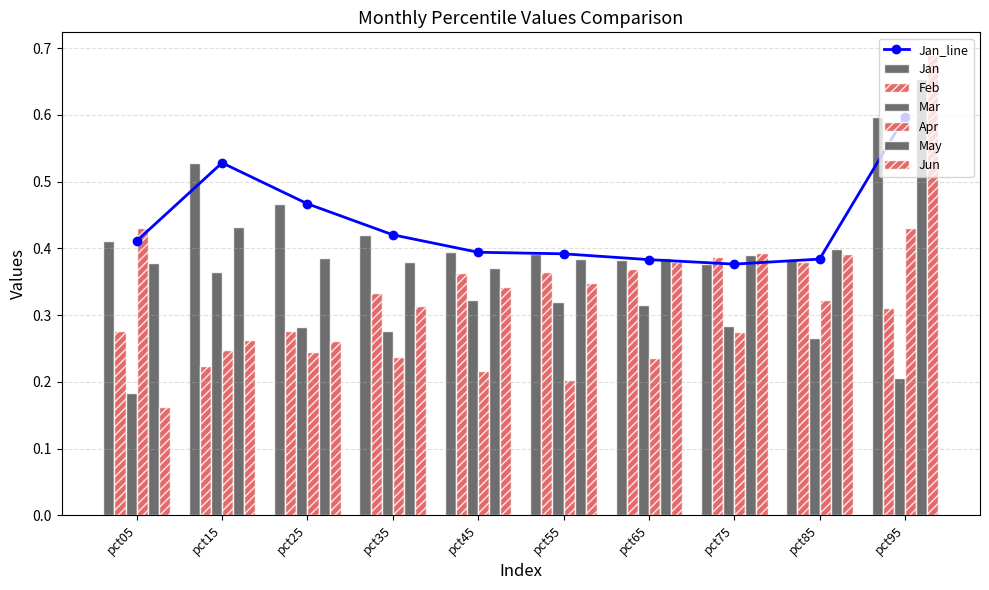

What is the average value of the Apr series?

0.3